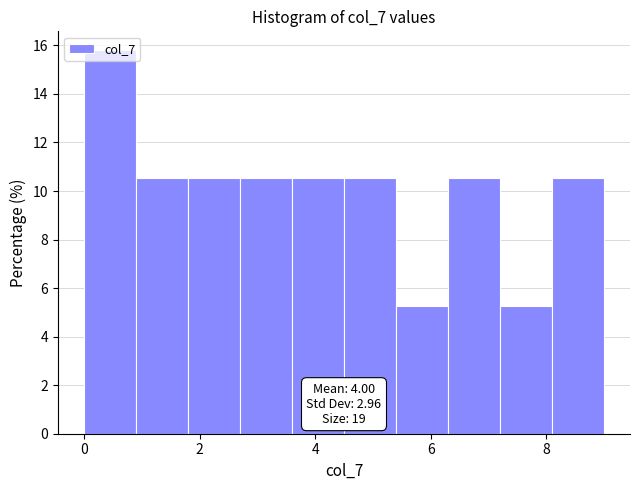

Which range on the x-axis has the tallest bar?

0.0 to 0.9